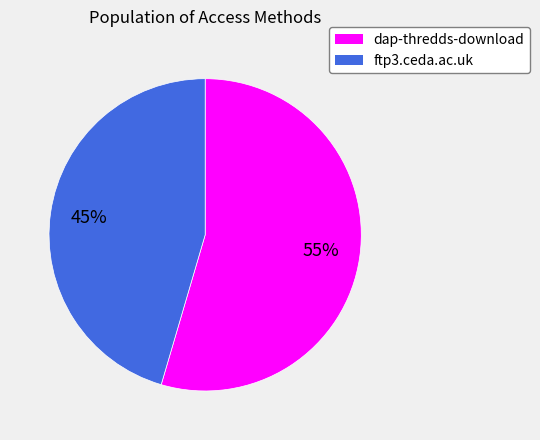

Is the sum of dap-thredds-download and ftp3.ceda.ac.uk greater than half?

Yes